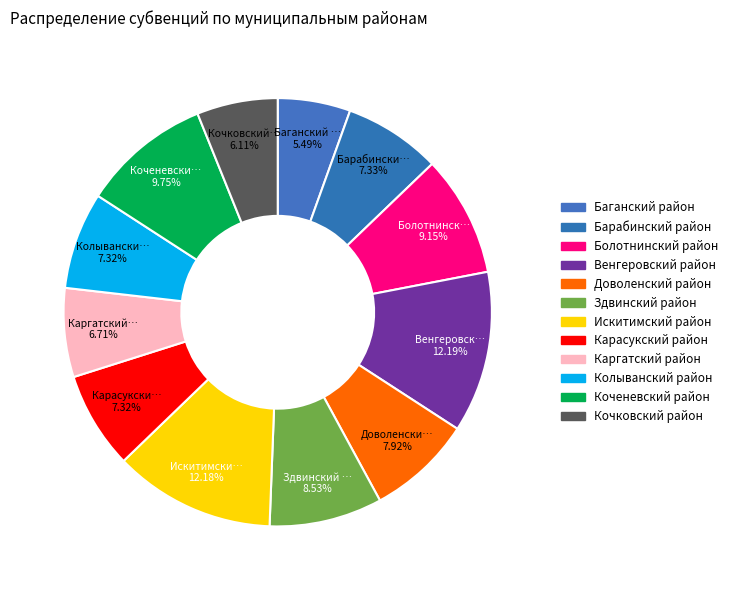

What percentage is the Барабинский район slice, to the nearest percent?

7%